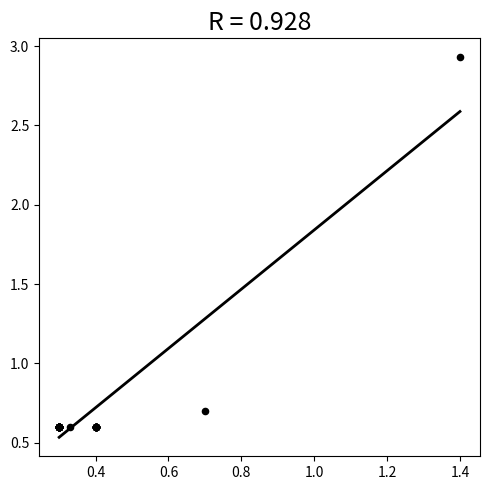

What Y value in the scatter plot is closest to 1?

0.7